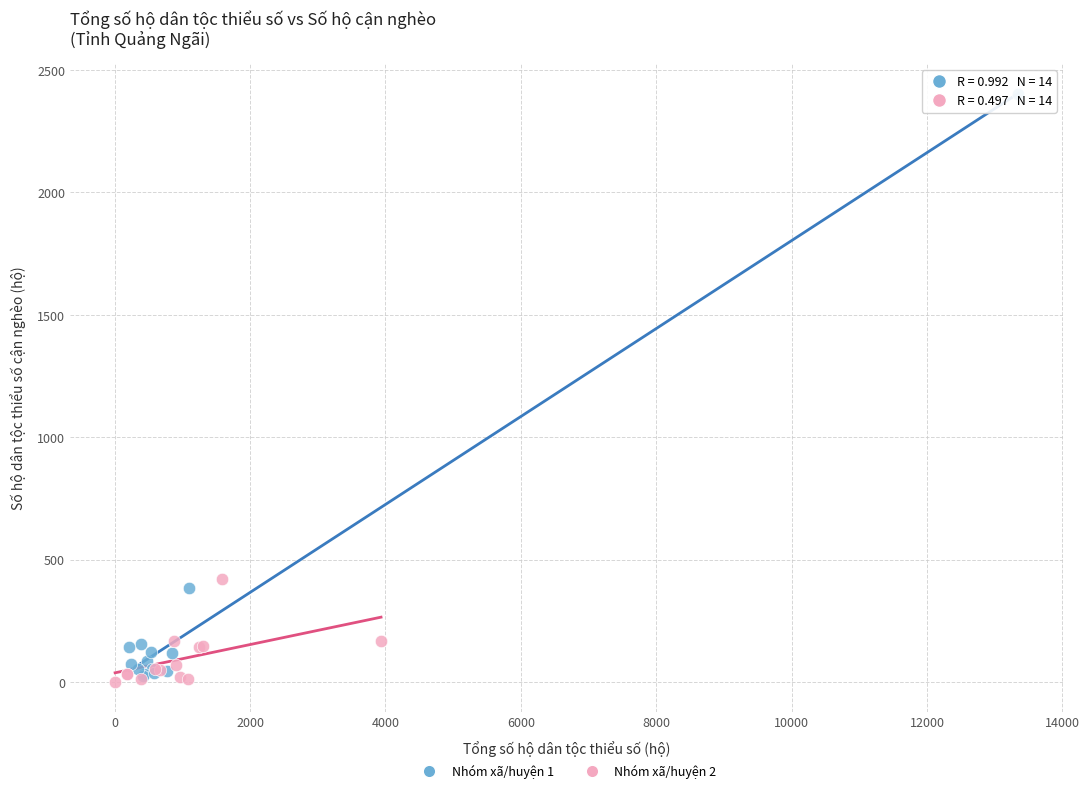

Which series has the largest Y range (max minus min)?

Nhóm xã/huyện 1